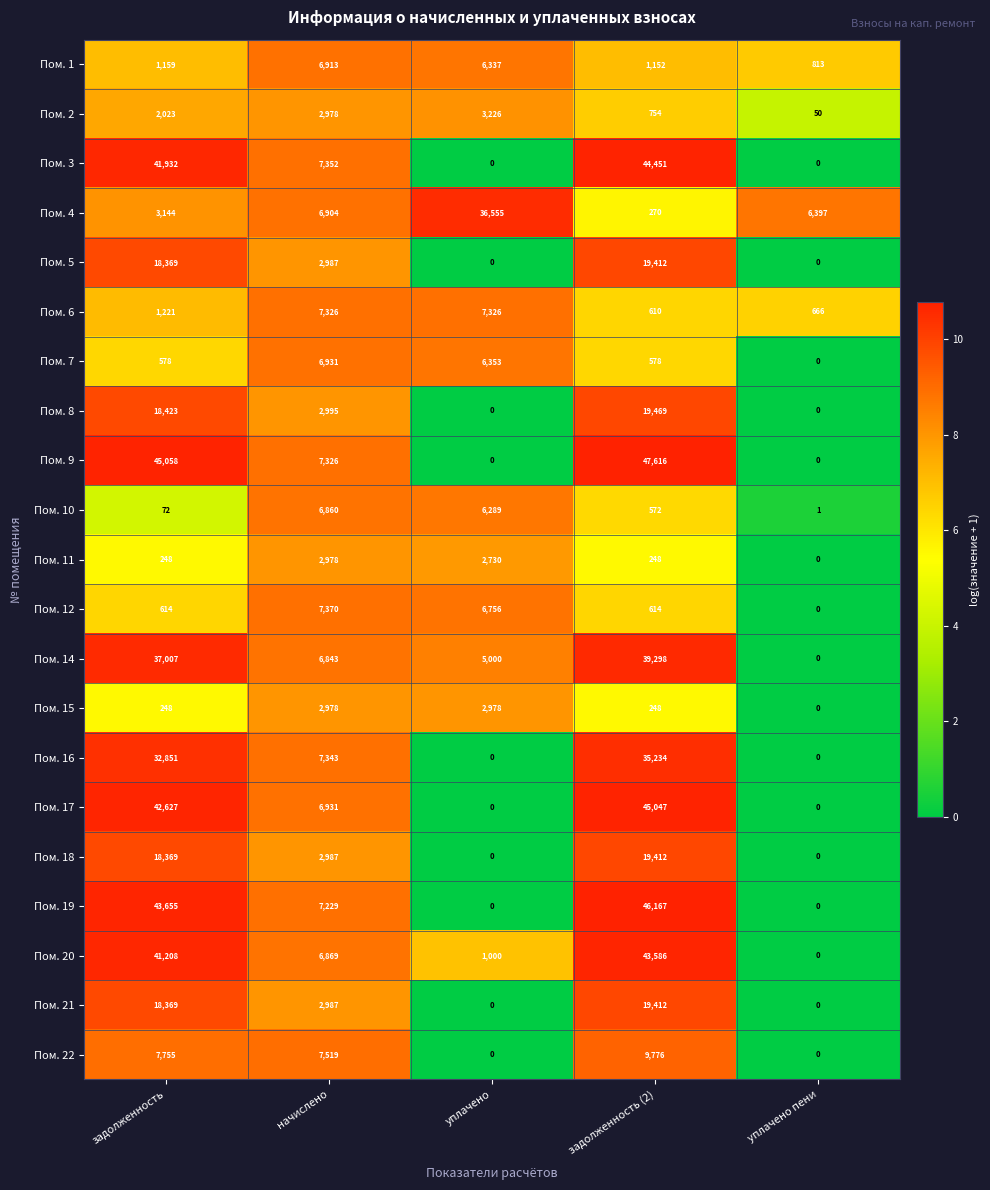

How many series are shown in this chart?

21